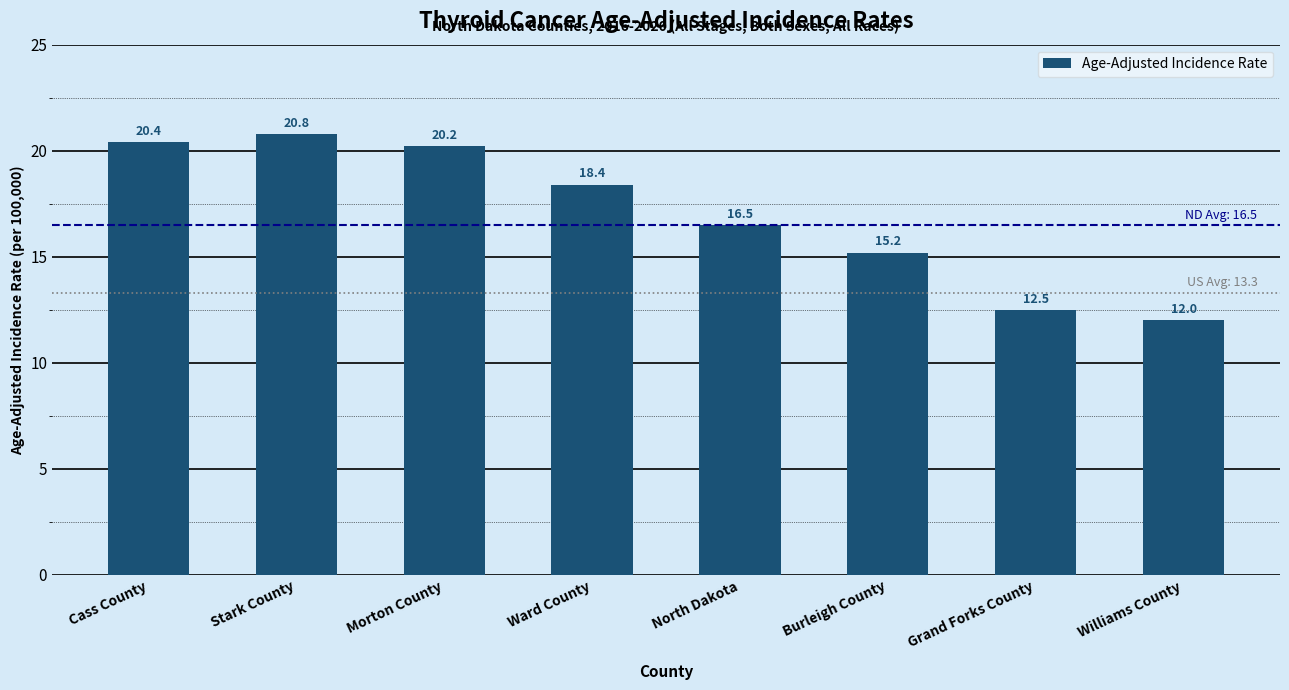

Reading left to right, list all the values displayed in this chart.

Cass County=20.4	Stark County=20.8	Morton County=20.2	Ward County=18.4	North Dakota=16.5	Burleigh County=15.2	Grand Forks County=12.5	Williams County=12.0